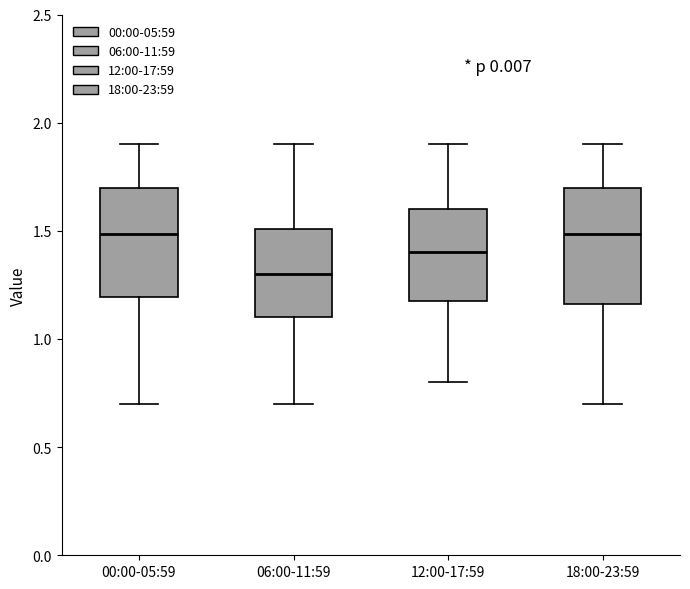

Where does the median line of the box for 00:00-05:59 sit on the y-axis? The values are not printed on the chart, so give them approximately, as read against the axis.

1.50